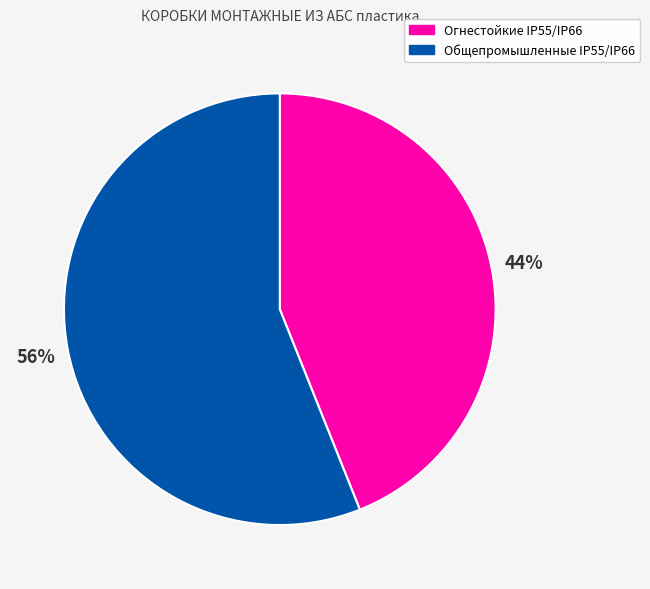

To the nearest percent, what percentage of the pie is Общепромышленные IP55/IP66?

56%